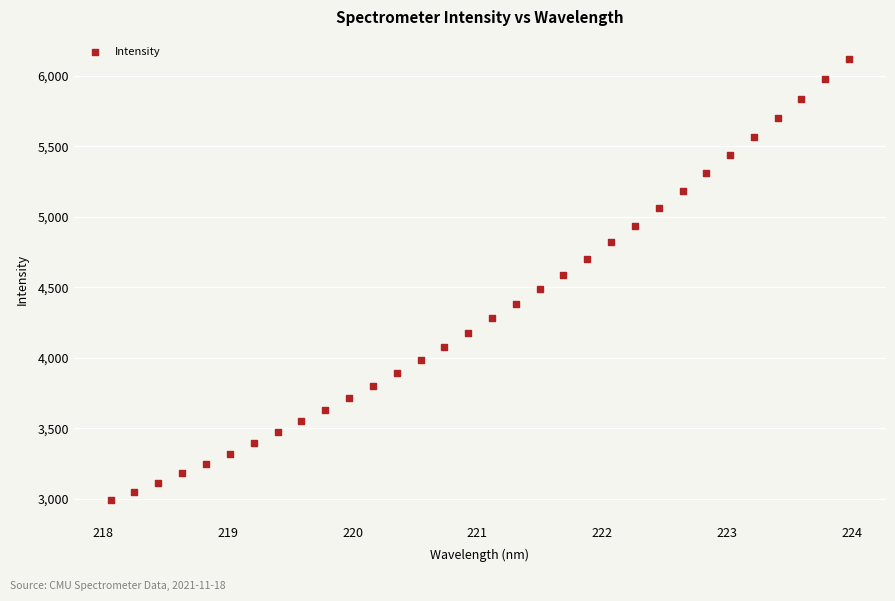

What is the range of X values (max minus min)?

5.9